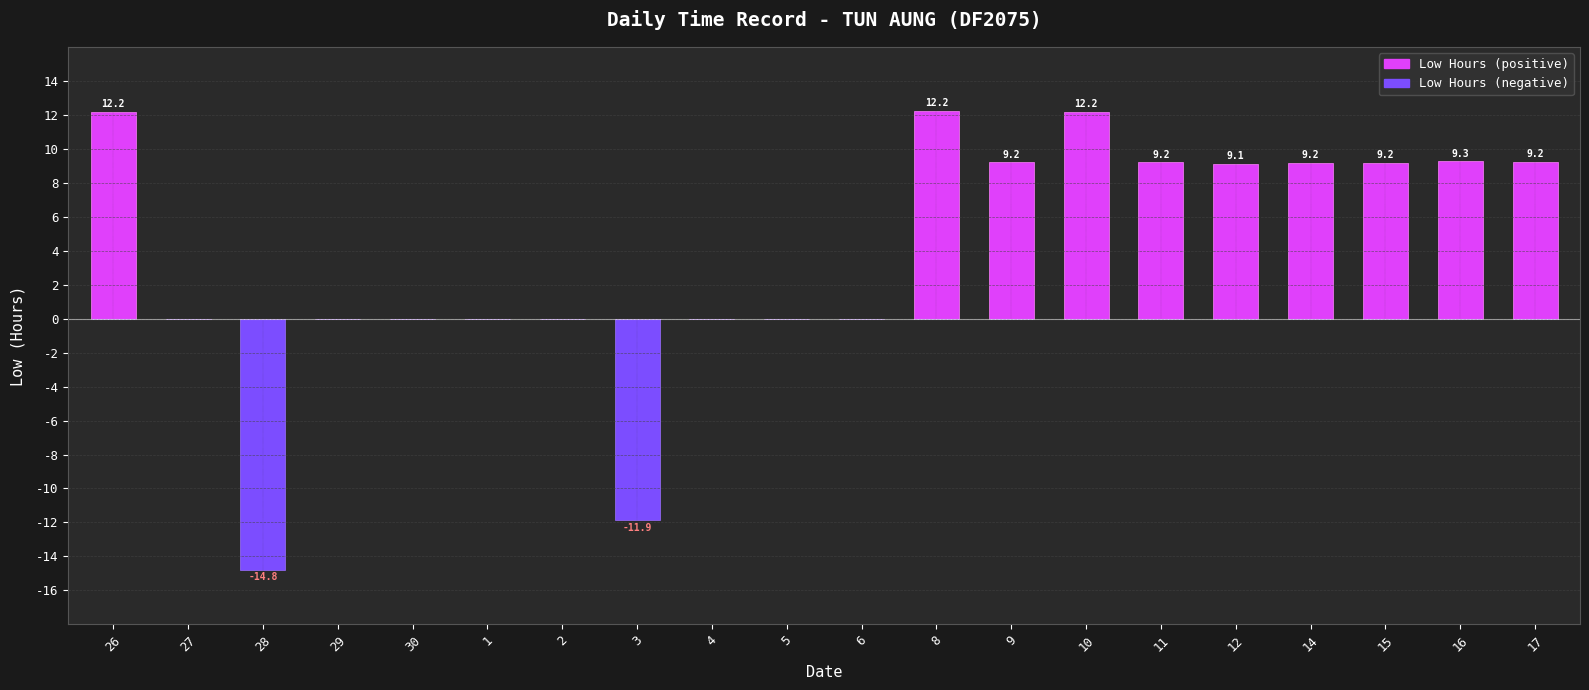

Between 26 and 9, which is larger?

26